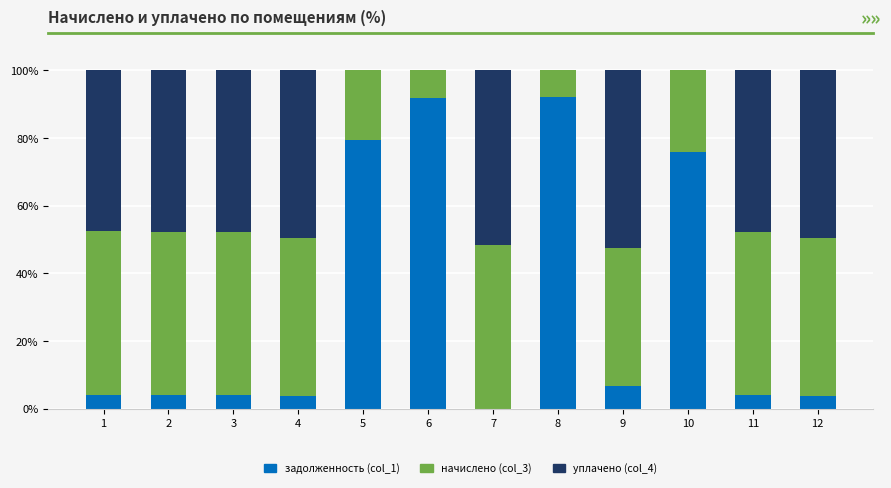

Are the bars grouped side by side (vs. stacked)?

No